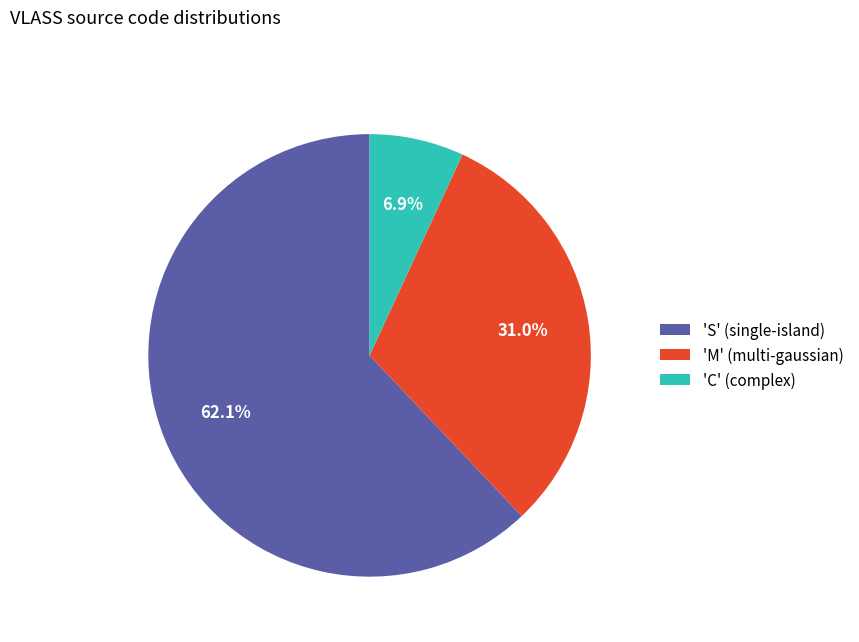

How many segments does this pie chart have?

3